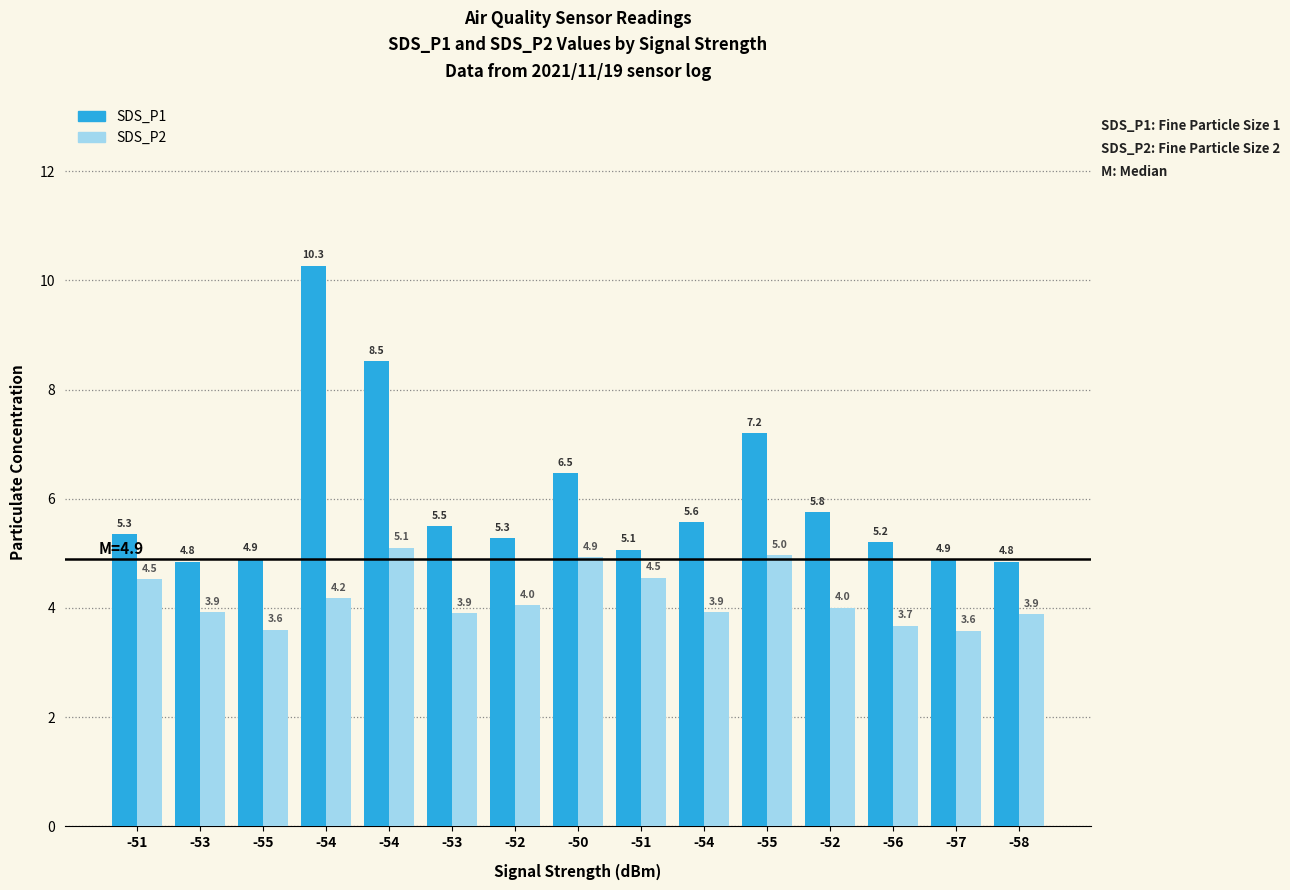

What is the difference between the maximum and minimum values in the SDS_P2 series?

1.5